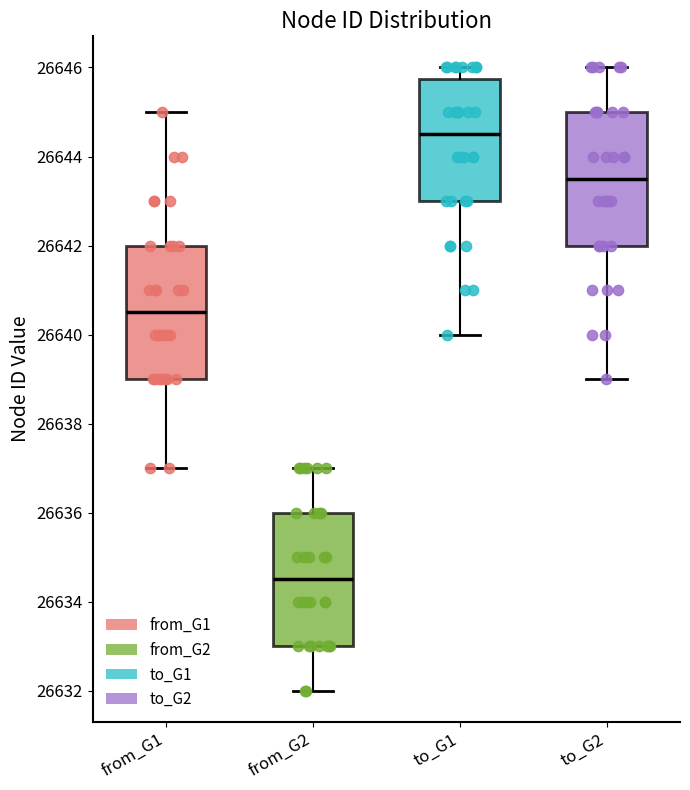

Reading left to right, transcribe this box plot: for each box, give where its median line is, the range the box spans, and where its two whiskers end, as read against the y-axis. The values are not printed on the chart, so give them approximately, as read against the axis.

from_G1: median 26640.6, box 26639.0 to 26642.0, whiskers 26637.0 to 26645.0
from_G2: median 26634.6, box 26633.0 to 26636.0, whiskers 26632.0 to 26637.0
to_G1: median 26644.6, box 26643.0 to 26645.8, whiskers 26640.0 to 26646.0
to_G2: median 26643.6, box 26642.0 to 26645.0, whiskers 26639.0 to 26646.0